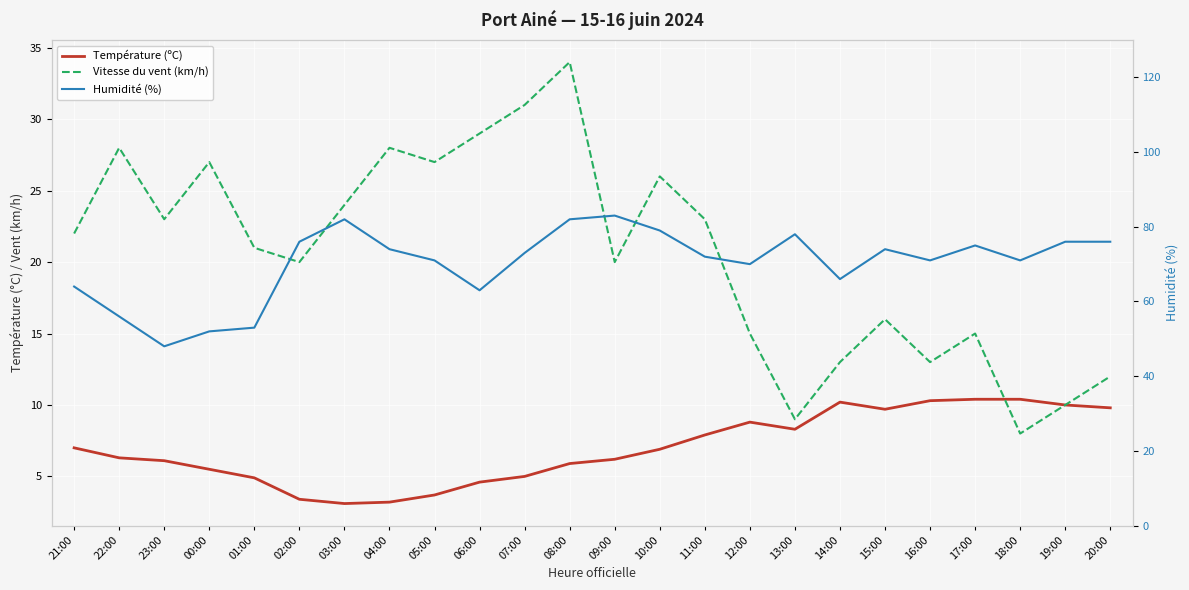

True or false: Humidité (%) has more than 2 interior local peaks.

True